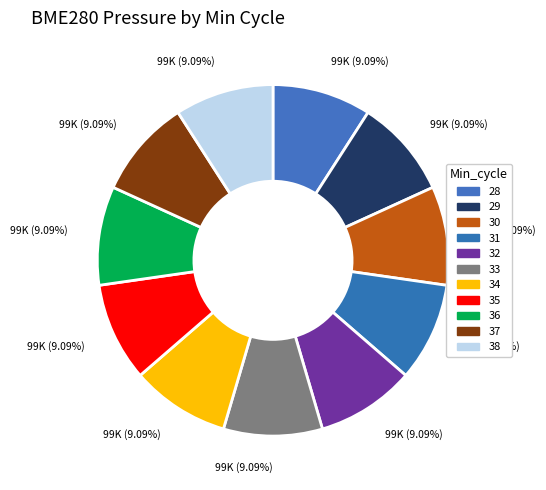

How many segments does this pie chart have?

11